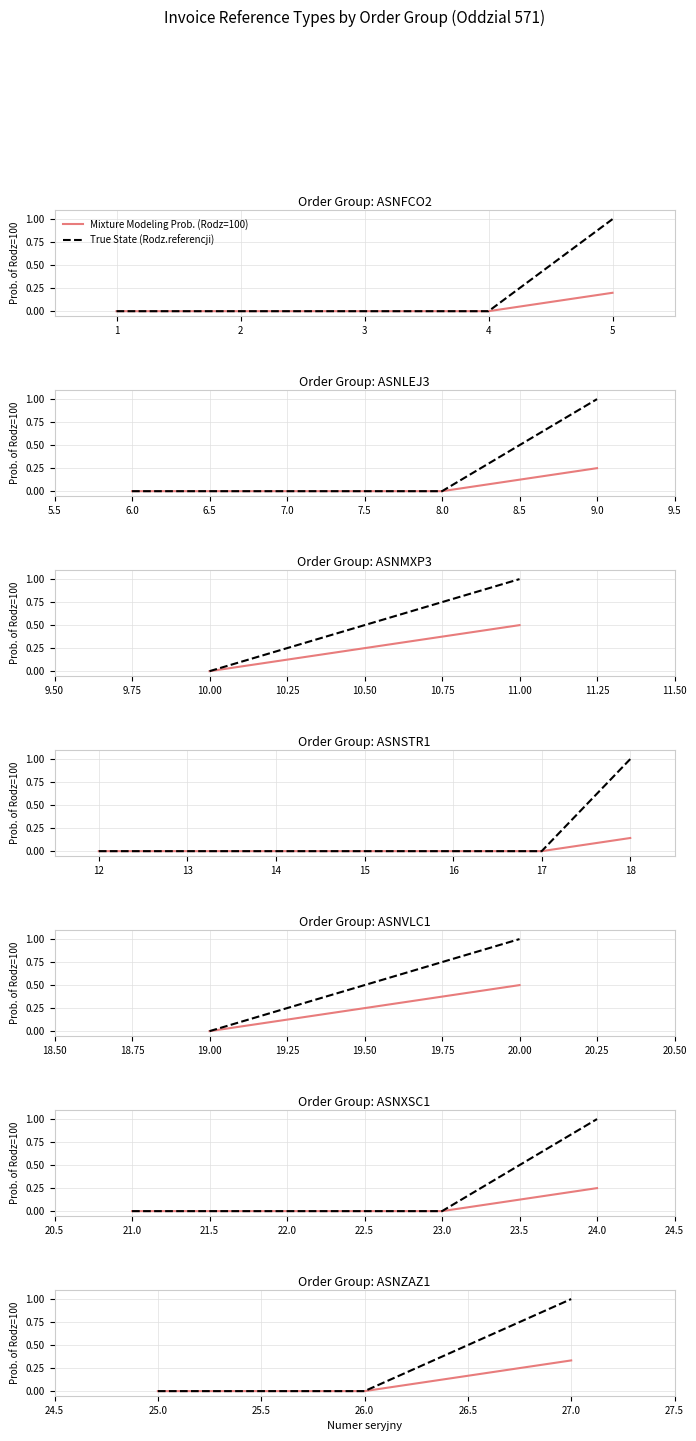

Which series has the widest spread of values?

True State (Rodz.referencji)